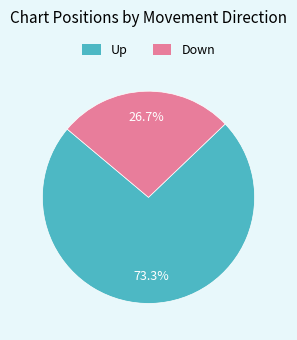

Which slice represents more than half of the pie?

Up